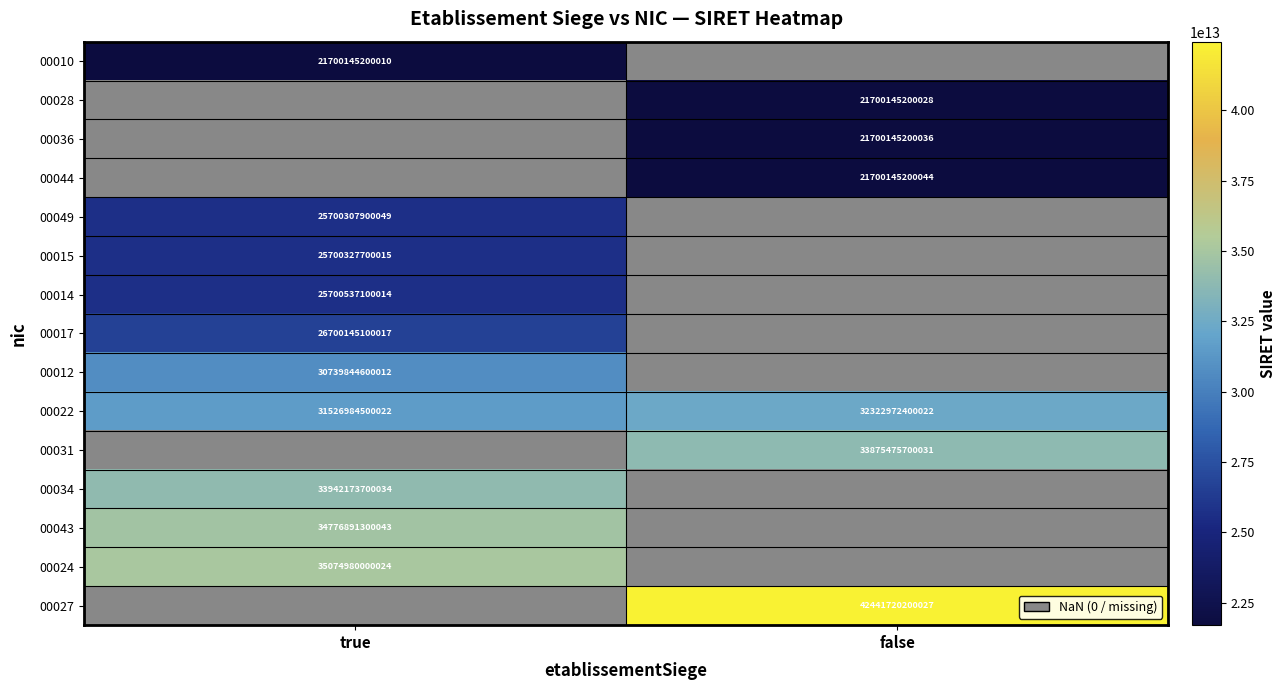

True or false: 00028 has a value of 21700145200028 at false.

True